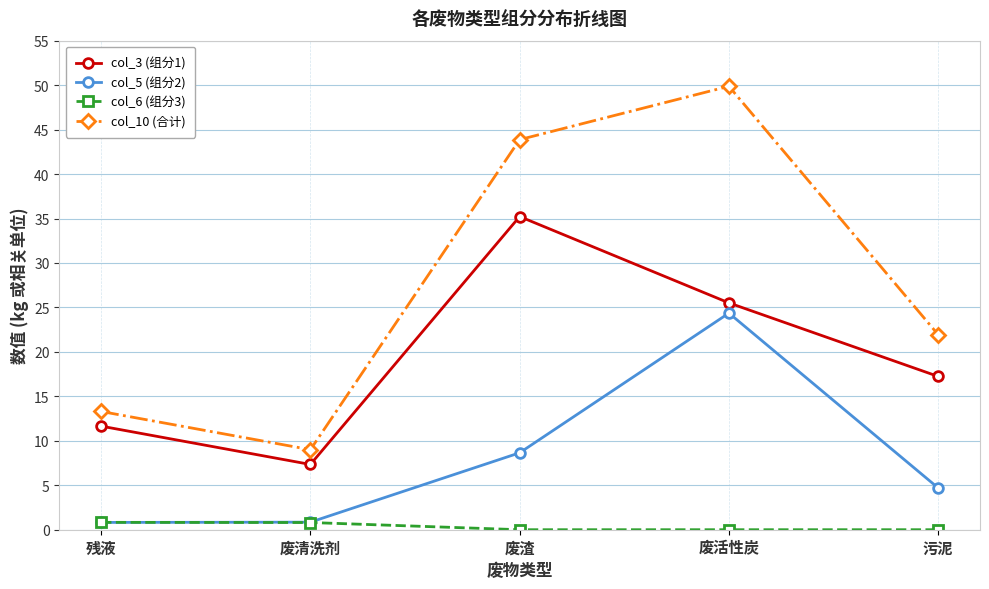

What is the label of the 1st point from the right?

污泥